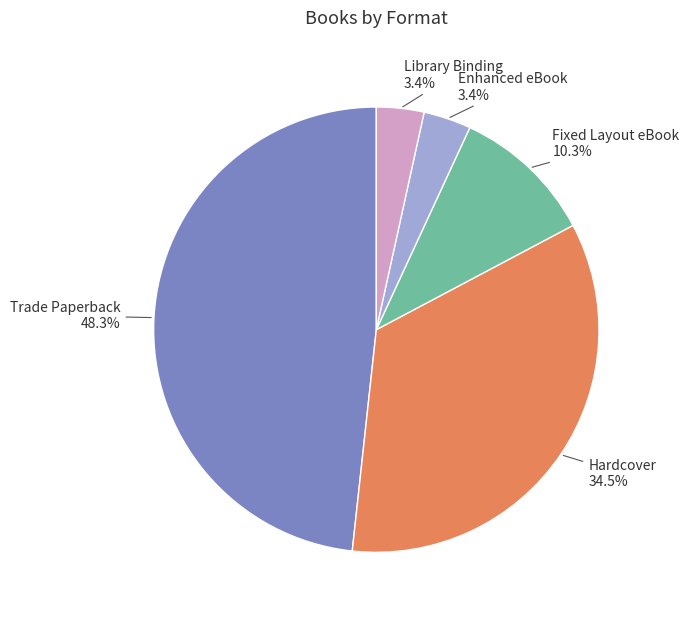

Which slice is the largest?

Trade Paperback